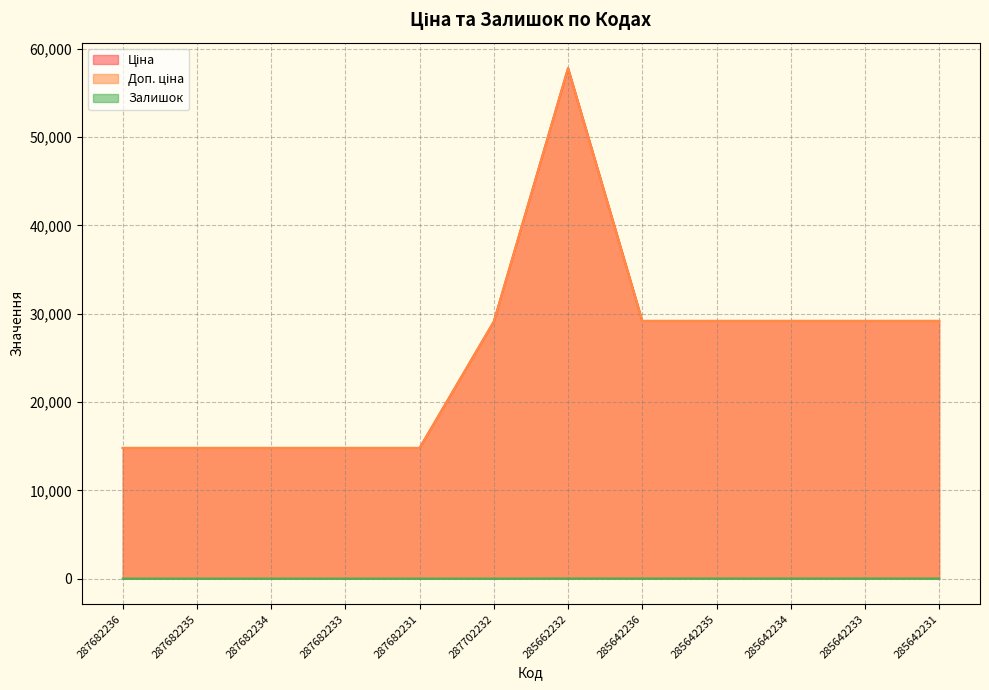

The Ціна series shows 7721.4 at 287682233. True or false?

False